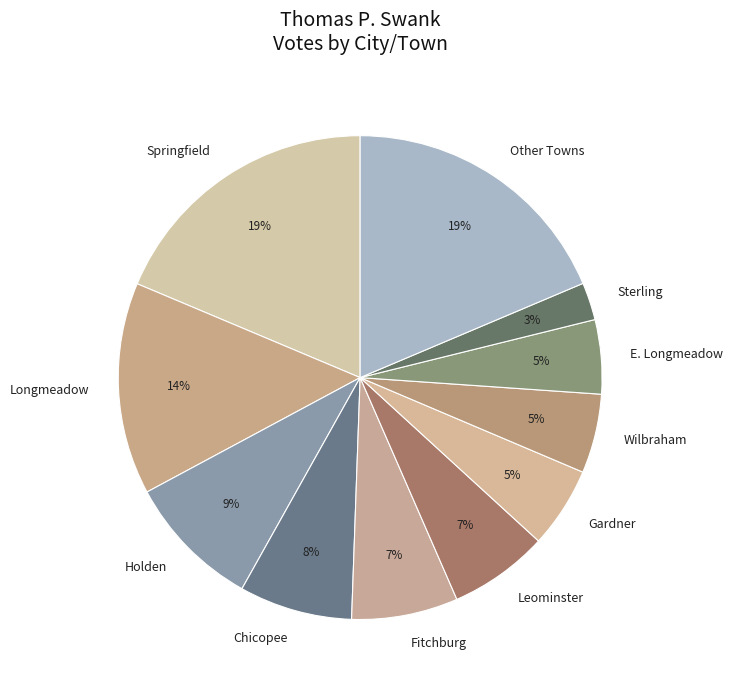

Which has a higher value, Other Towns or Leominster?

Other Towns